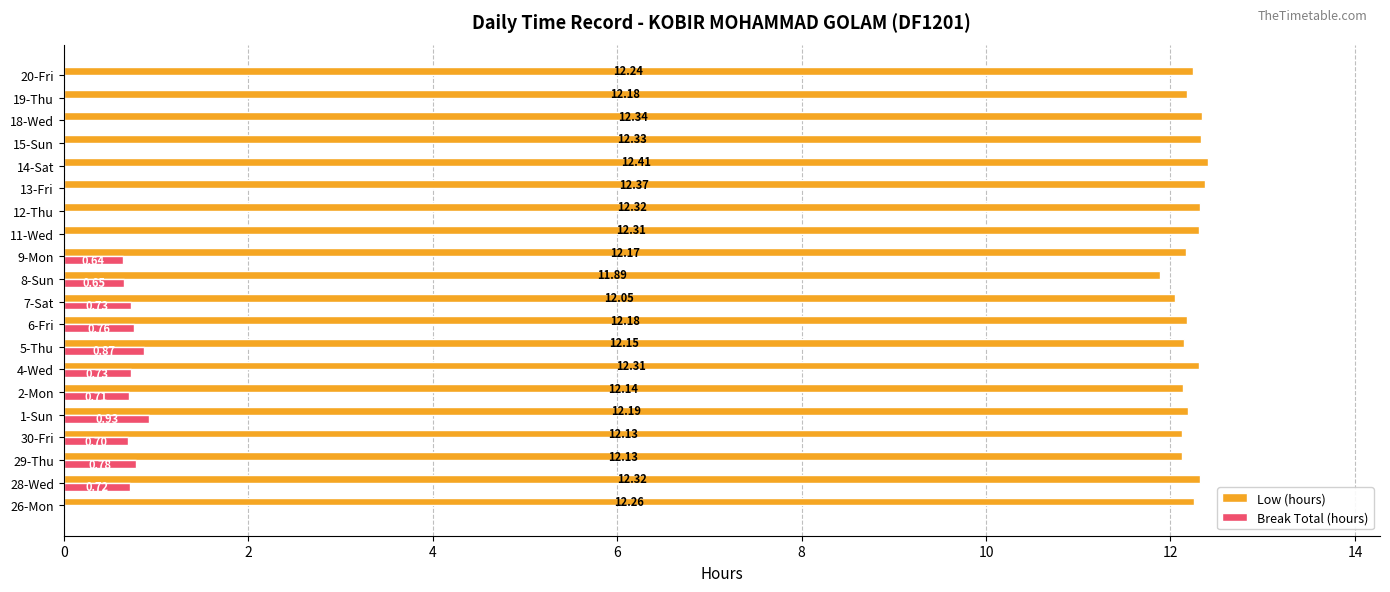

Where is Low (hours) nearest to the value 12?

7-Sat